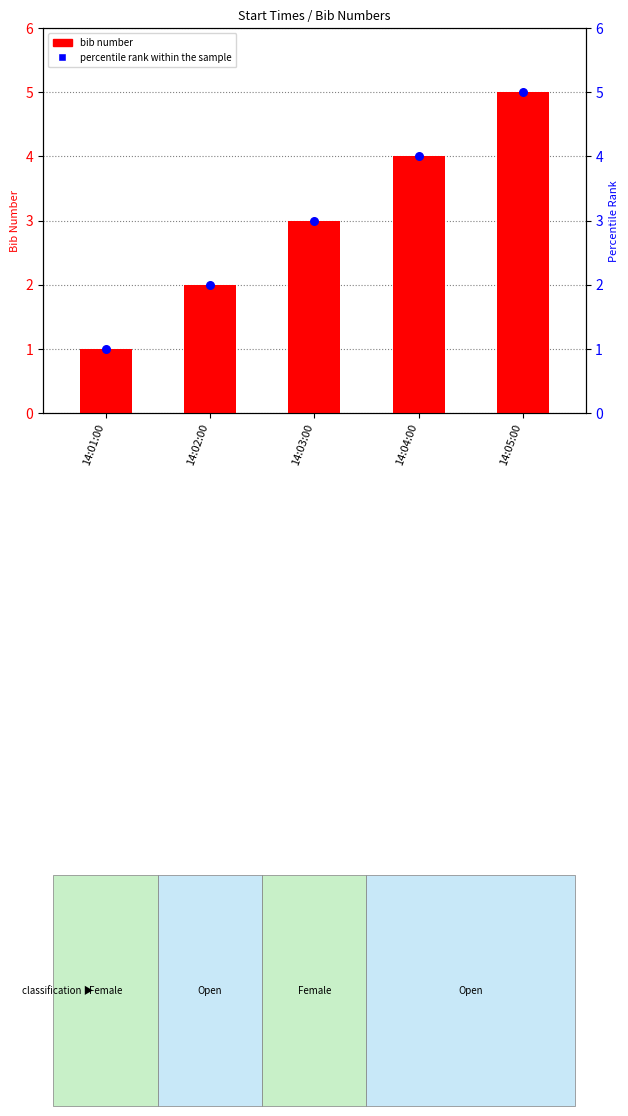

Which series has the largest Y range (max minus min)?

bib number